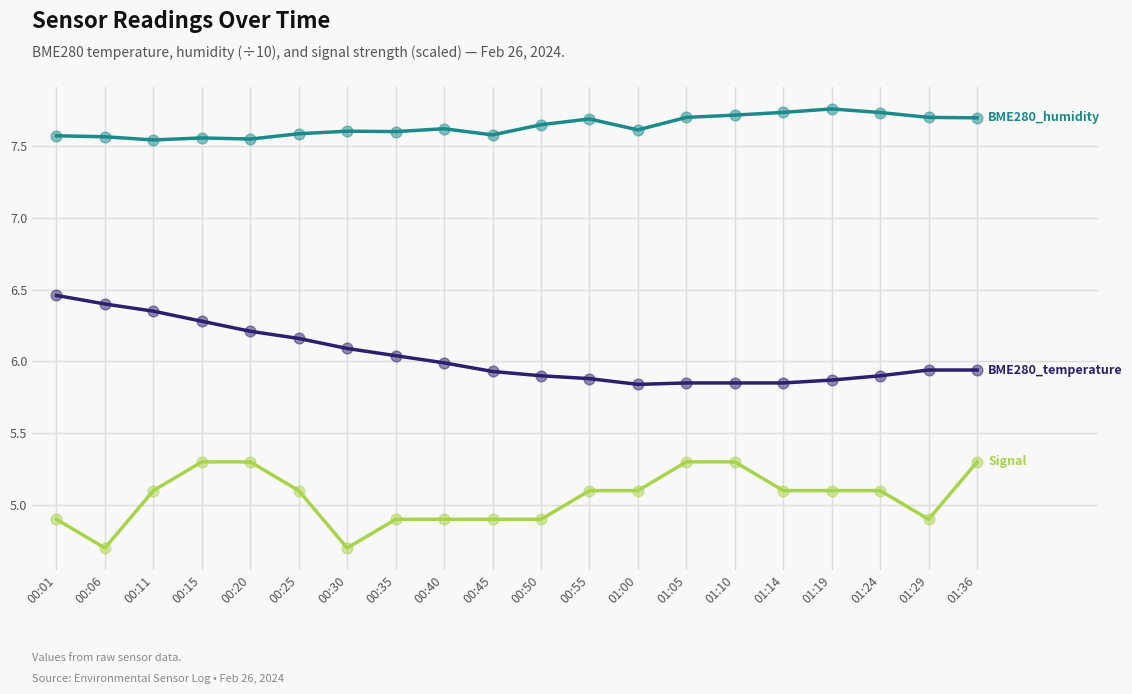

What is the spread (max minus min) of values at 00:30?

2.9